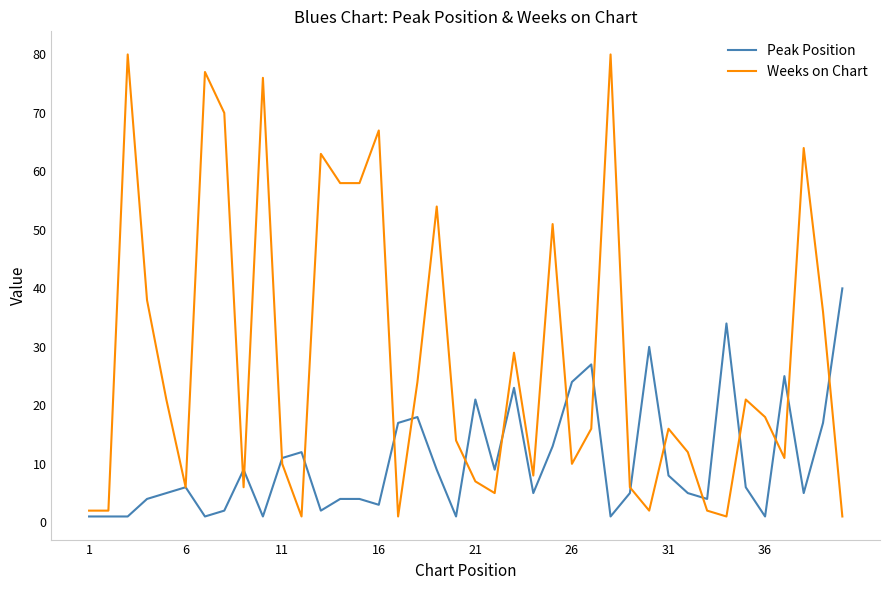

List the series in order of their peak value, lowest first.

Peak Position, Weeks on Chart